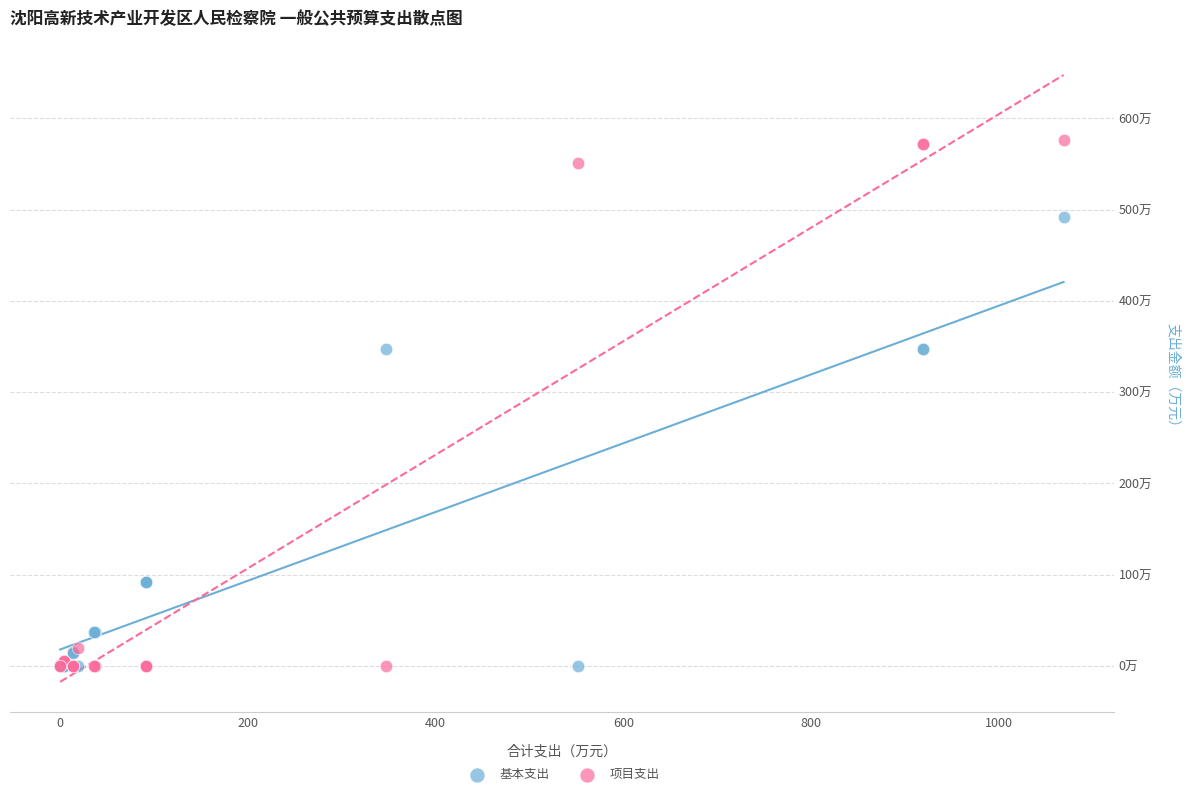

What are all the series names shown in the legend?

基本支出, 项目支出